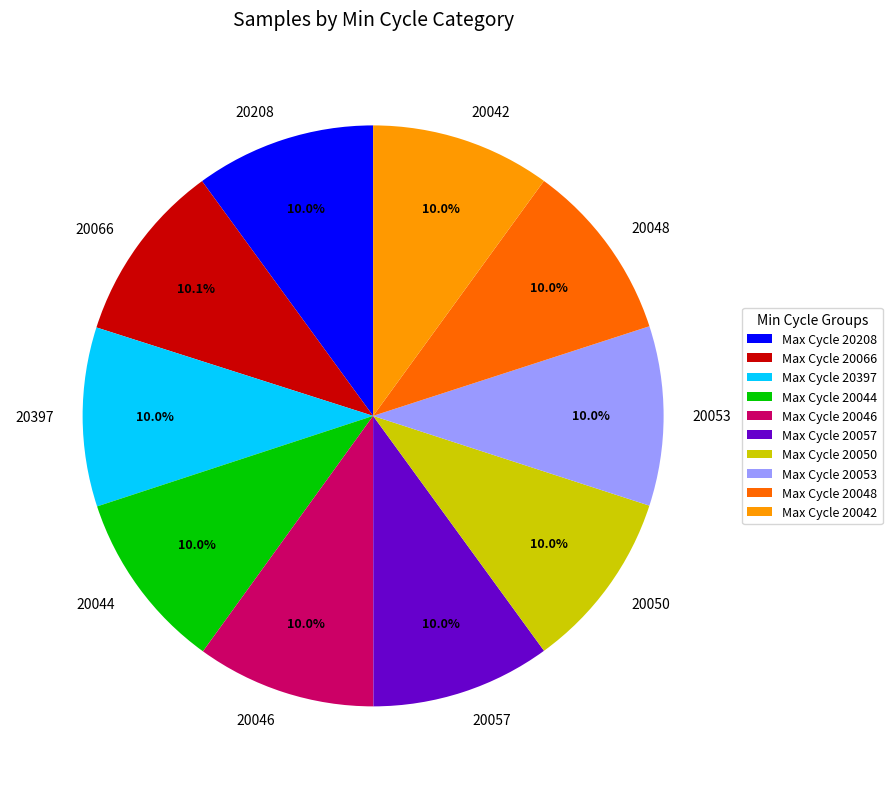

Is 20208 the majority of the pie?

No